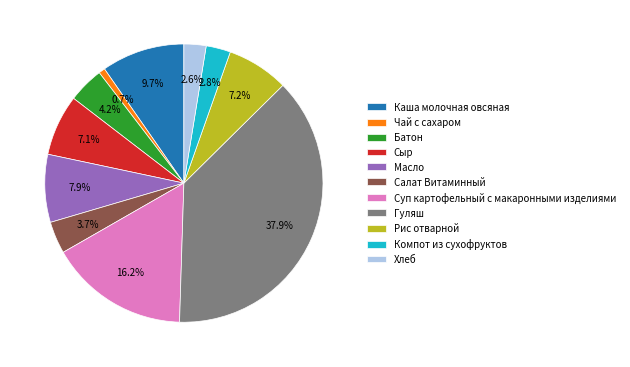

What is the ratio of the value at Сыр to the value at Салат Витаминный?

1.9